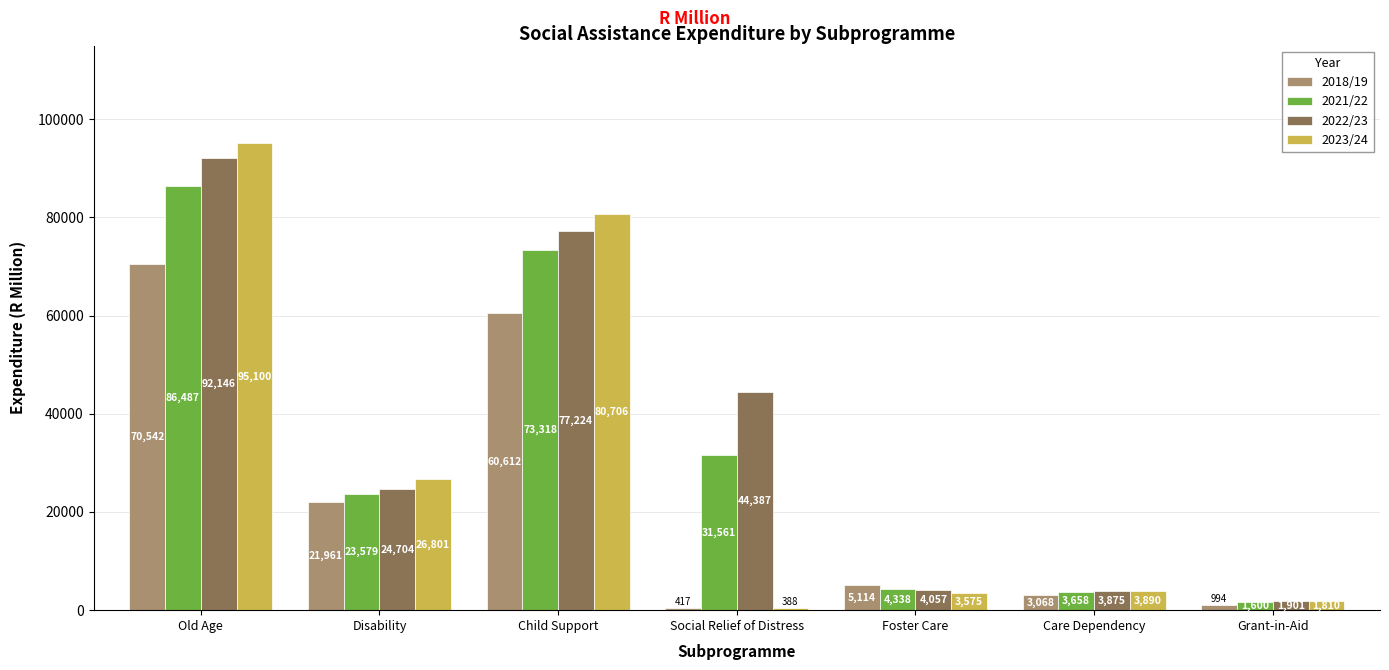

What is the smallest value displayed?

388.3